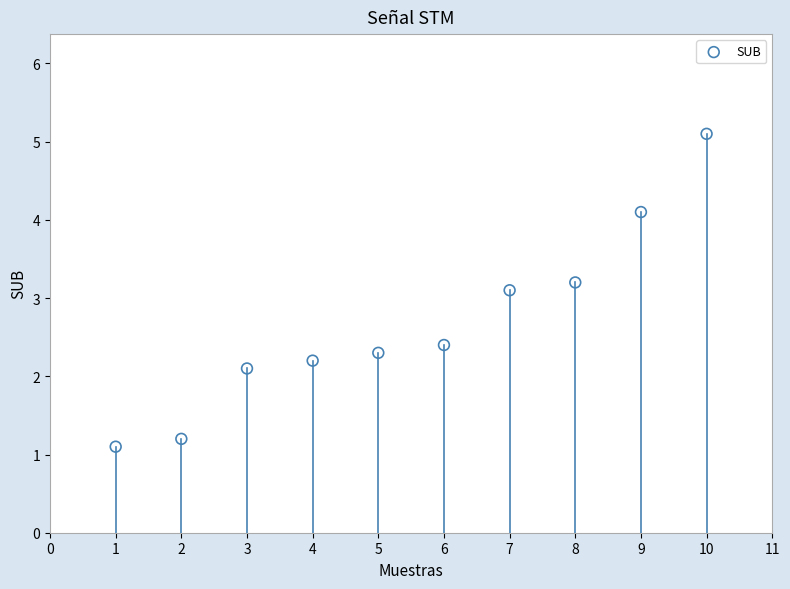

What is the average X value?

5.5